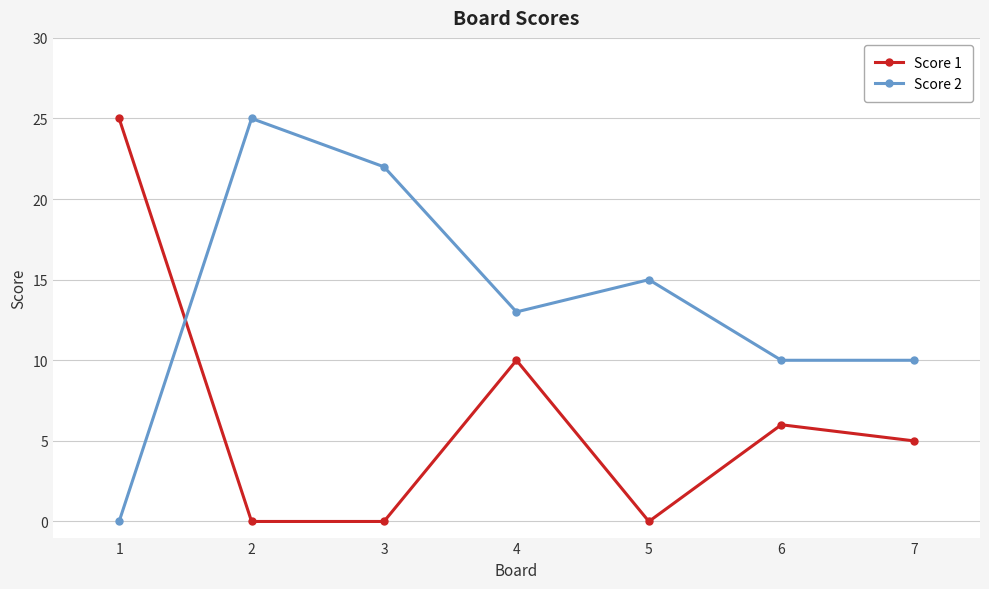

At which label is Score 1 closest to 12?

4